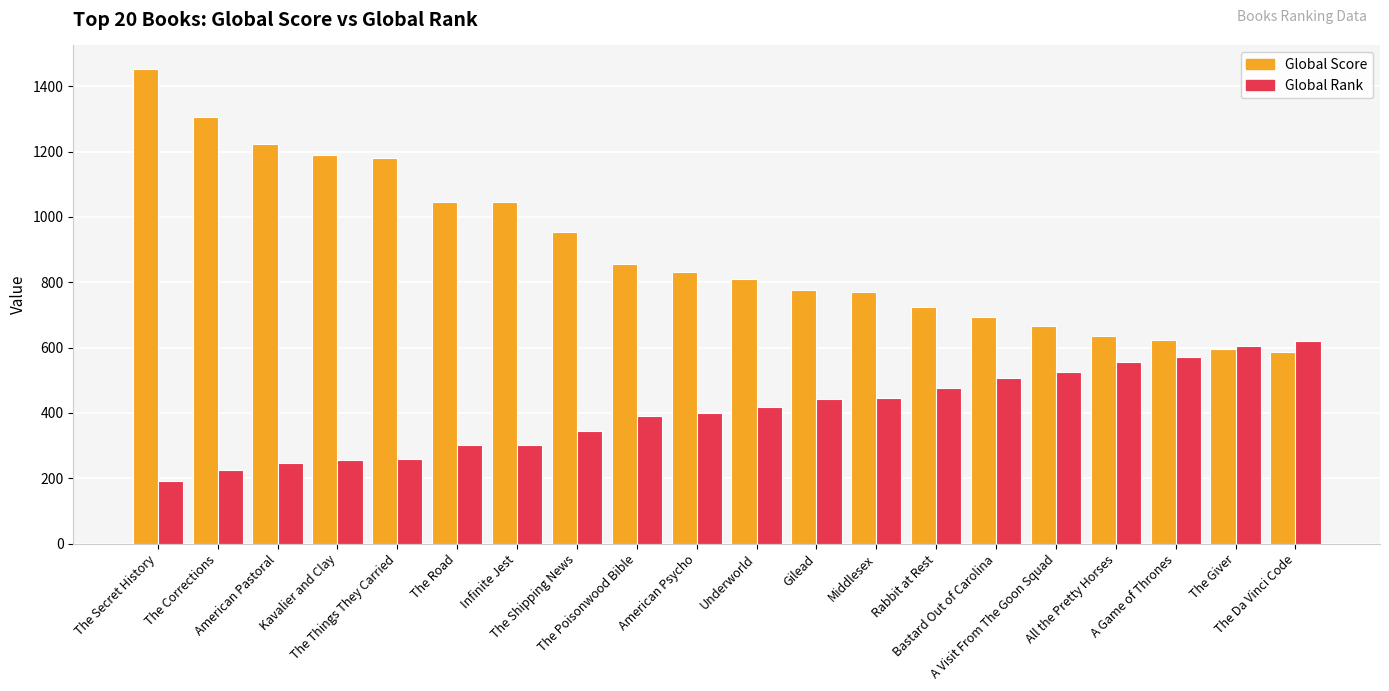

True or false: Global Score has a value of 1223 at American Pastoral.

True